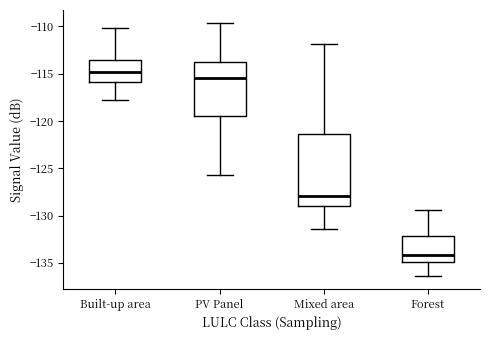

Where does the upper whisker of the box for Forest end on the y-axis? The values are not printed on the chart, so give them approximately, as read against the axis.

-129.5